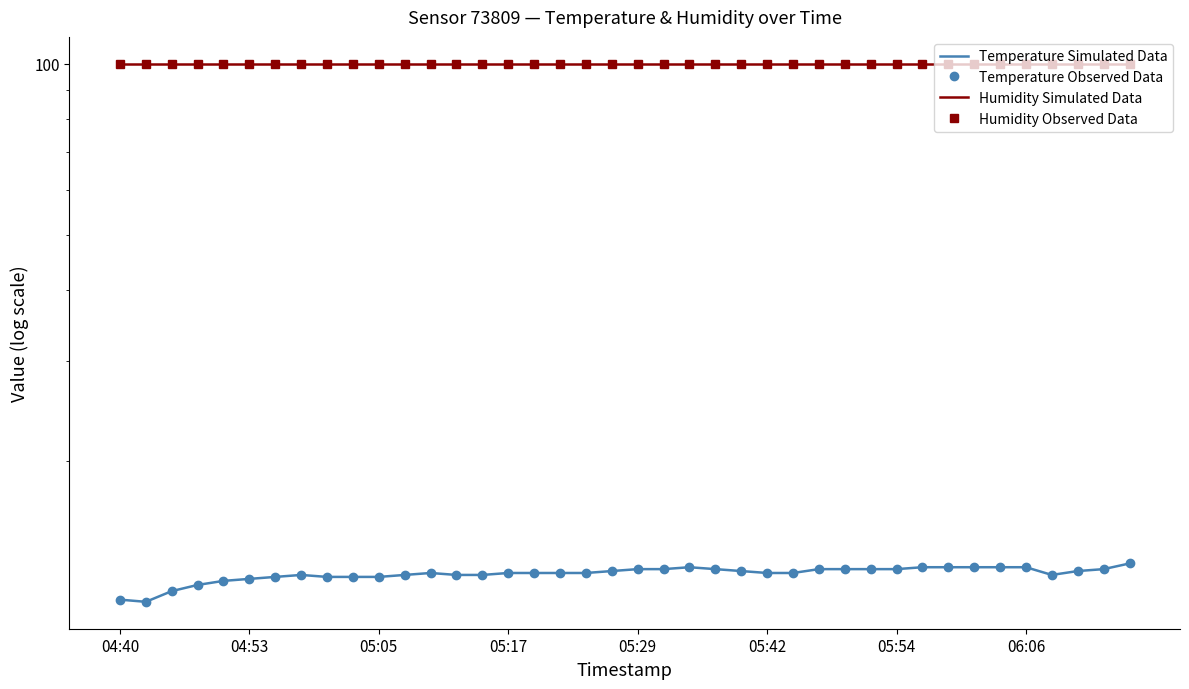

What position from the left is 23?

24